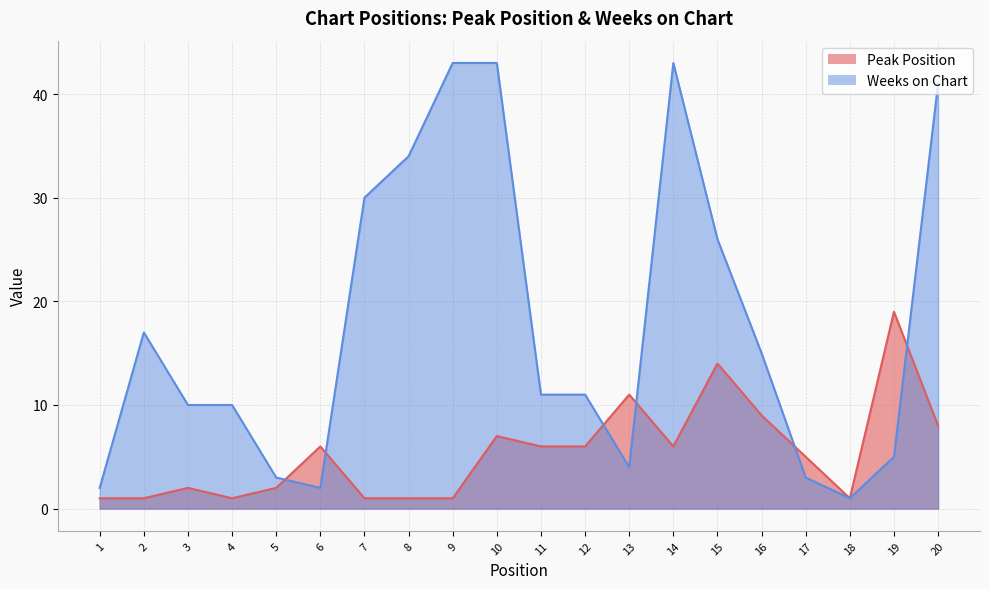

At which category does Peak Position reach its first local peak?

3